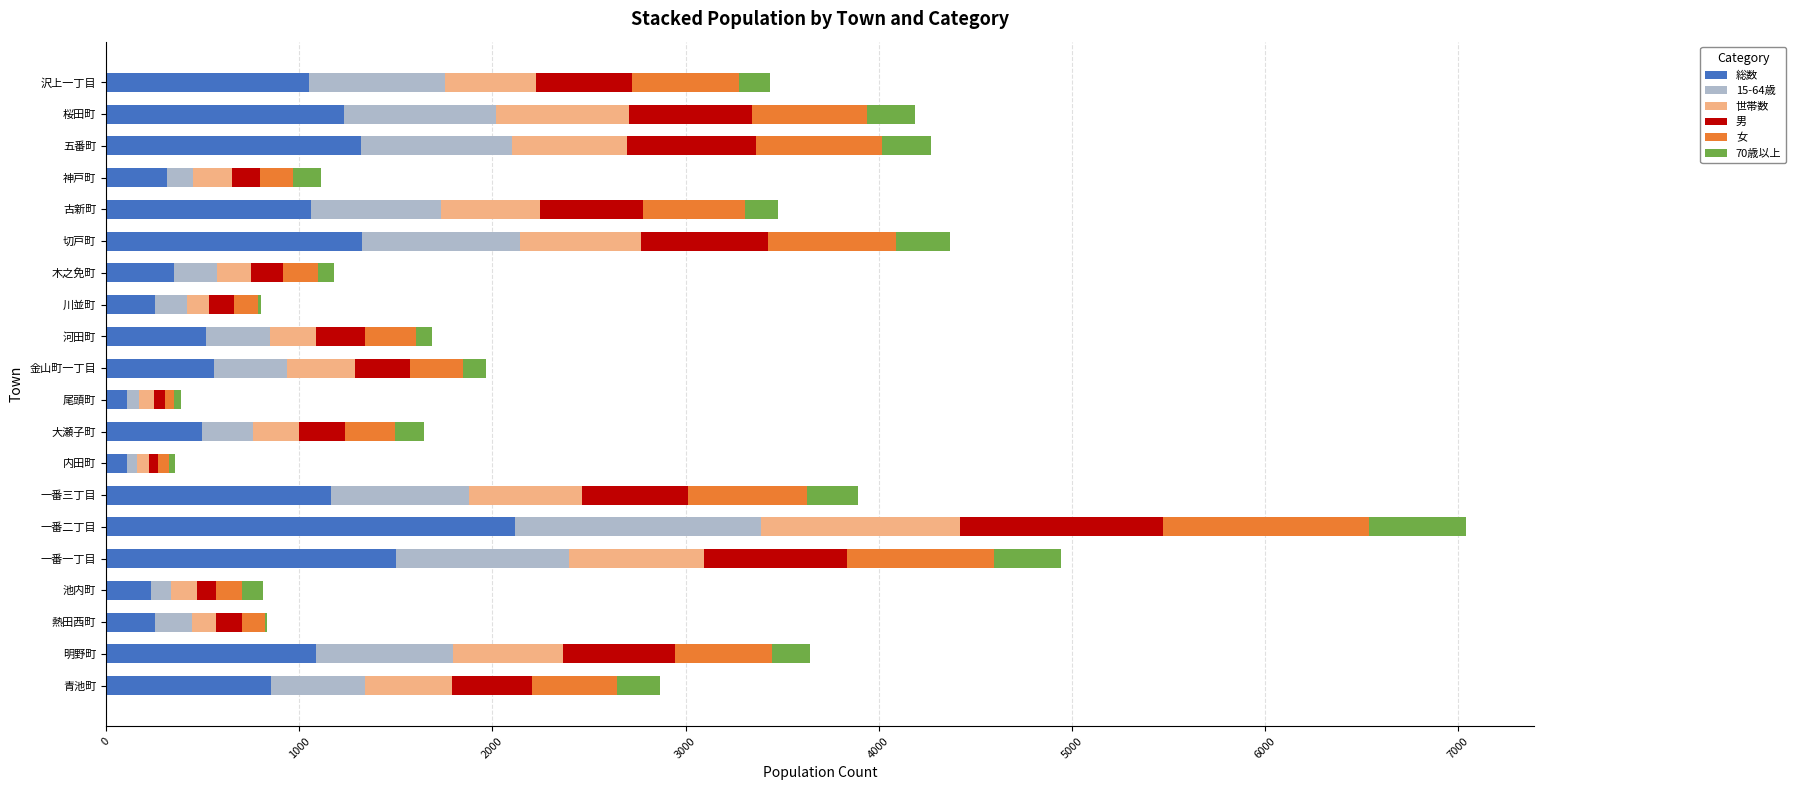

At which label does 総数 reach its peak?

一番二丁目